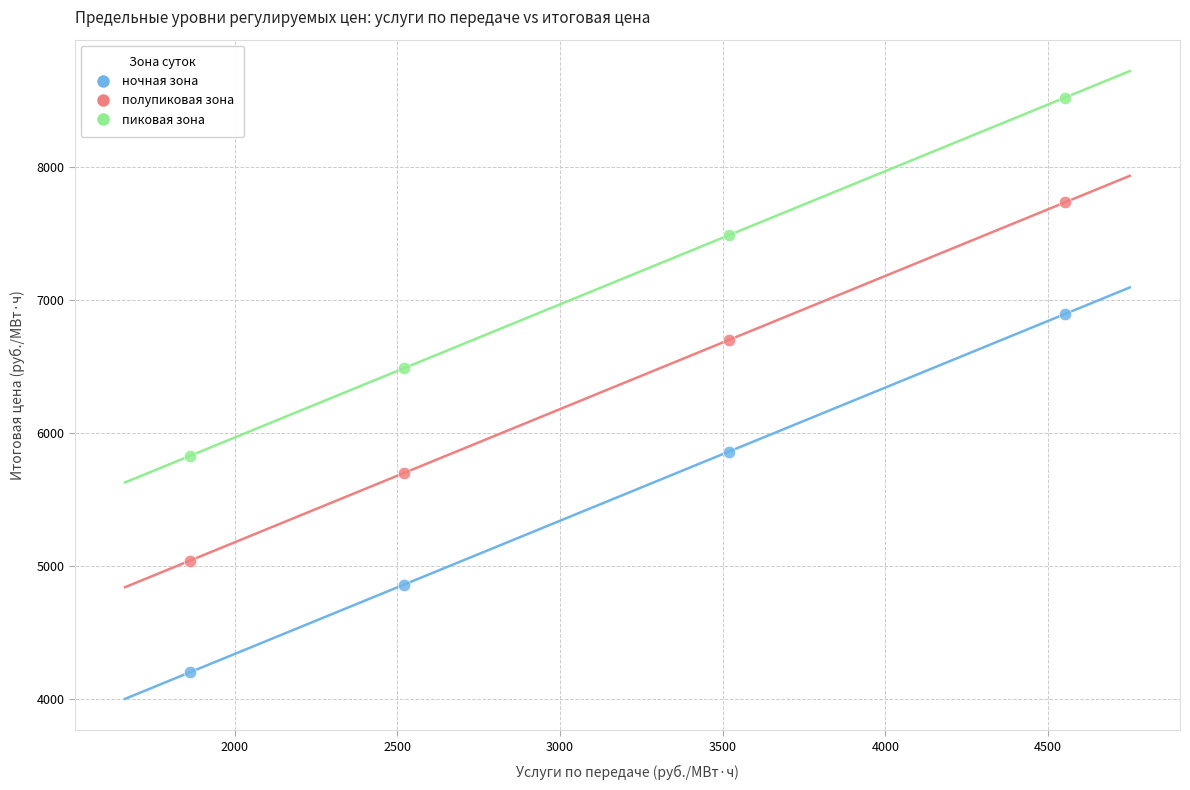

Which series reaches the minimum Y coordinate?

ночная зона